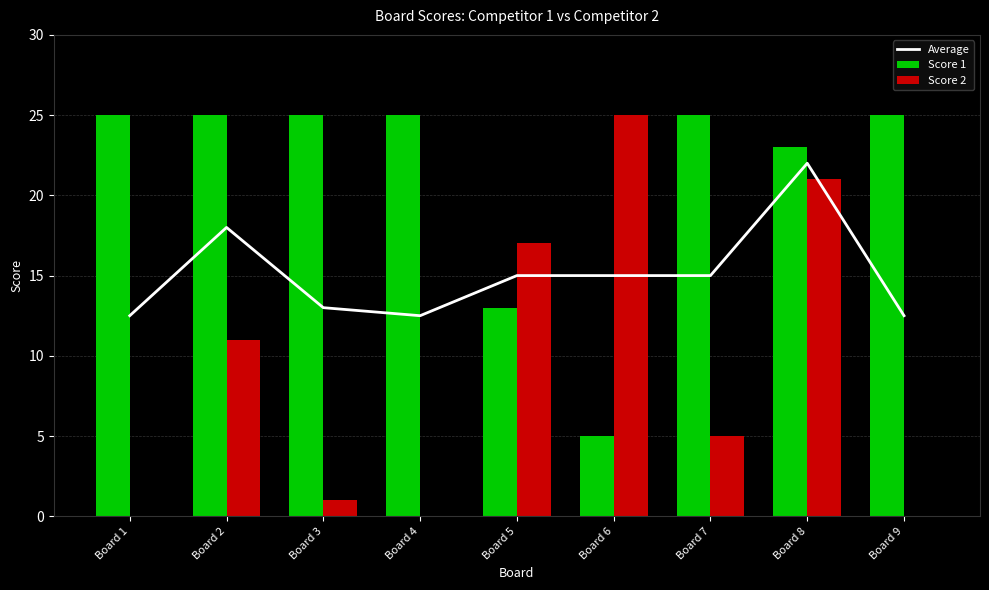

Which category has the lowest value across all series?

Board 1